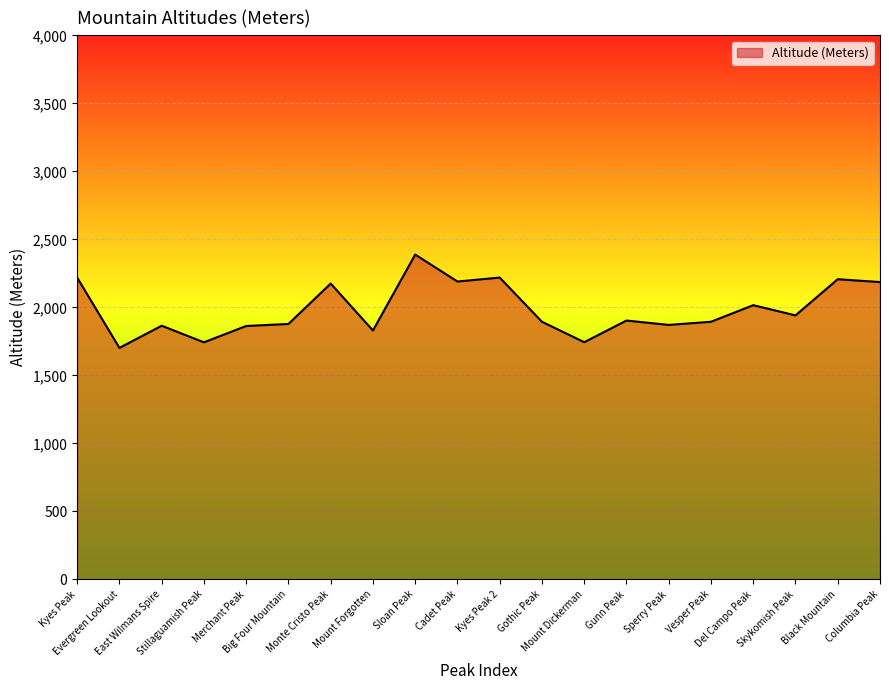

What position from the right is Mount Dickerman?

8